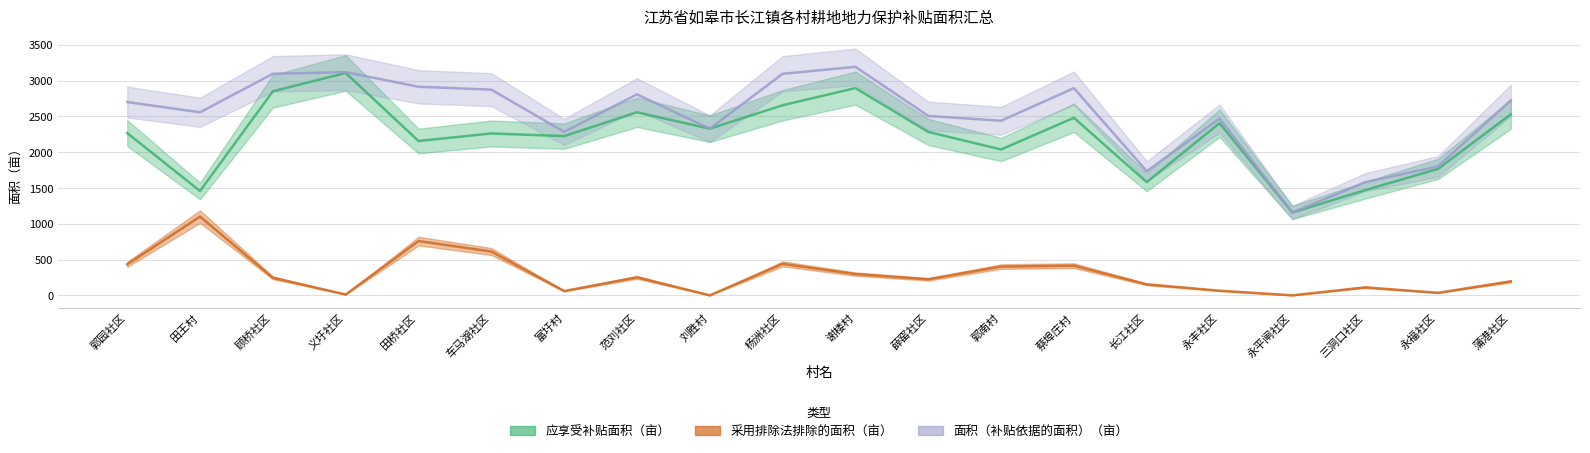

Reading left to right, what are all the values shown in this chart?

应享受补贴面积（亩）: 郭园社区=2265.9	田王村=1456.8	顾桥社区=2849.5	义圩社区=3105.1	田桥社区=2155.2	车马湖社区=2260.5	富圩村=2223.5	范刘社区=2555.6	刘胜村=2327.1	杨洲社区=2654.3	谢楼村=2894.4	薛窑社区=2281.6	郭南村=2036.7	蔡埠庄村=2479.0	长江社区=1580.4	永丰社区=2404.1	永平闸社区=1156.8	三洞口社区=1468.8	永福社区=1765.6	蒲港社区=2527.8
采用排除法排除的面积（亩）: 郭园社区=433.1	田王村=1099.2	顾桥社区=244.5	义圩社区=11.4	田桥社区=757.4	车马湖社区=611.6	富圩村=59.8	范刘社区=250.6	刘胜村=0.0	杨洲社区=439.2	谢楼村=296.3	薛窑社区=223.6	郭南村=401.1	蔡埠庄村=414.1	长江社区=152.8	永丰社区=64.1	永平闸社区=0.0	三洞口社区=111.0	永福社区=35.1	蒲港社区=194.6
面积（补贴依据的面积）（亩）: 郭园社区=2699.0	田王村=2556.1	顾桥社区=3094.0	义圩社区=3116.5	田桥社区=2912.5	车马湖社区=2872.1	富圩村=2283.2	范刘社区=2806.2	刘胜村=2327.1	杨洲社区=3093.5	谢楼村=3190.7	薛窑社区=2505.2	郭南村=2437.8	蔡埠庄村=2893.1	长江社区=1733.2	永丰社区=2468.3	永平闸社区=1156.8	三洞口社区=1579.8	永福社区=1800.7	蒲港社区=2722.4